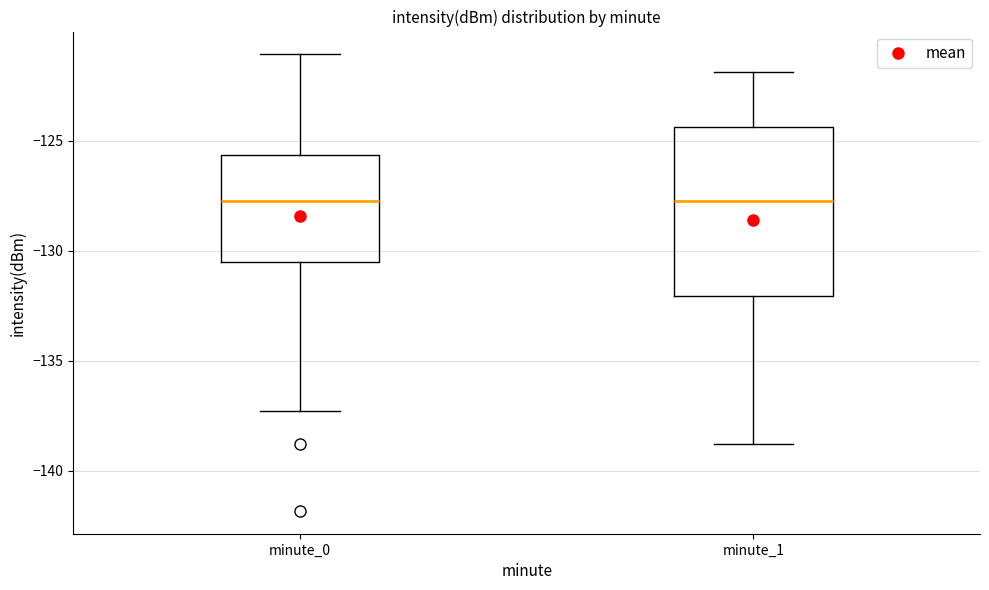

Where does the upper whisker of the box for minute_0 end on the y-axis? The values are not printed on the chart, so give them approximately, as read against the axis.

-121.0